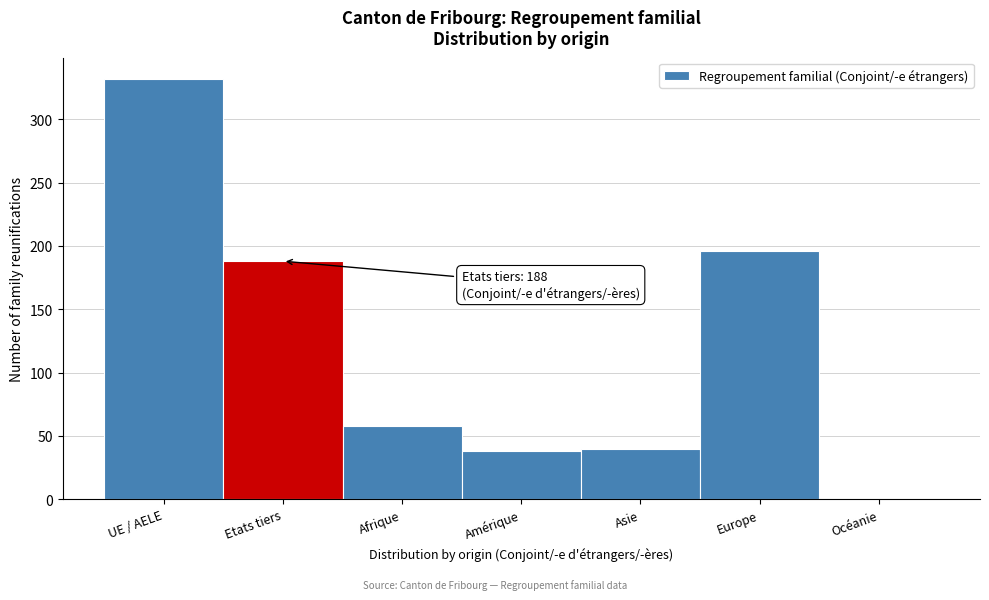

Reading right to left, extract all data points from this chart.

Océanie=0	Europe=196	Asie=40	Amérique=38	Afrique=58	Etats tiers=188	UE / AELE=332